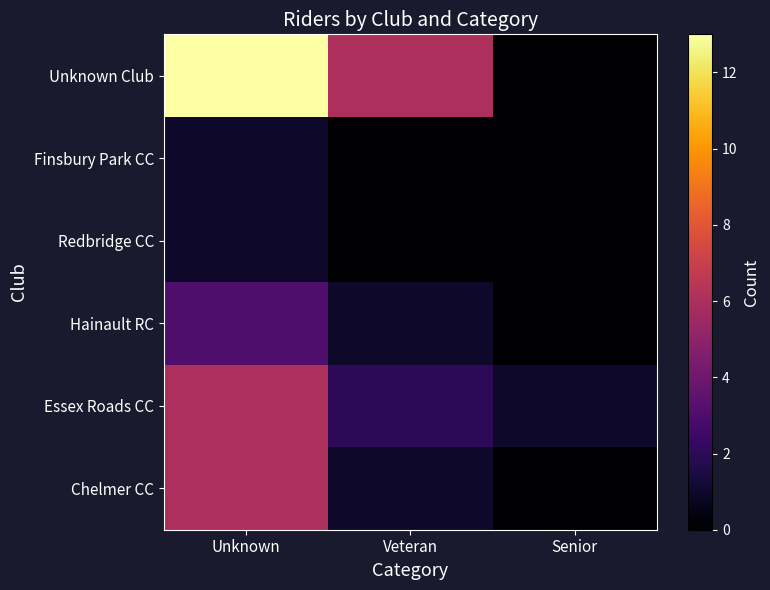

At which category is the sum across all series the highest?

Unknown